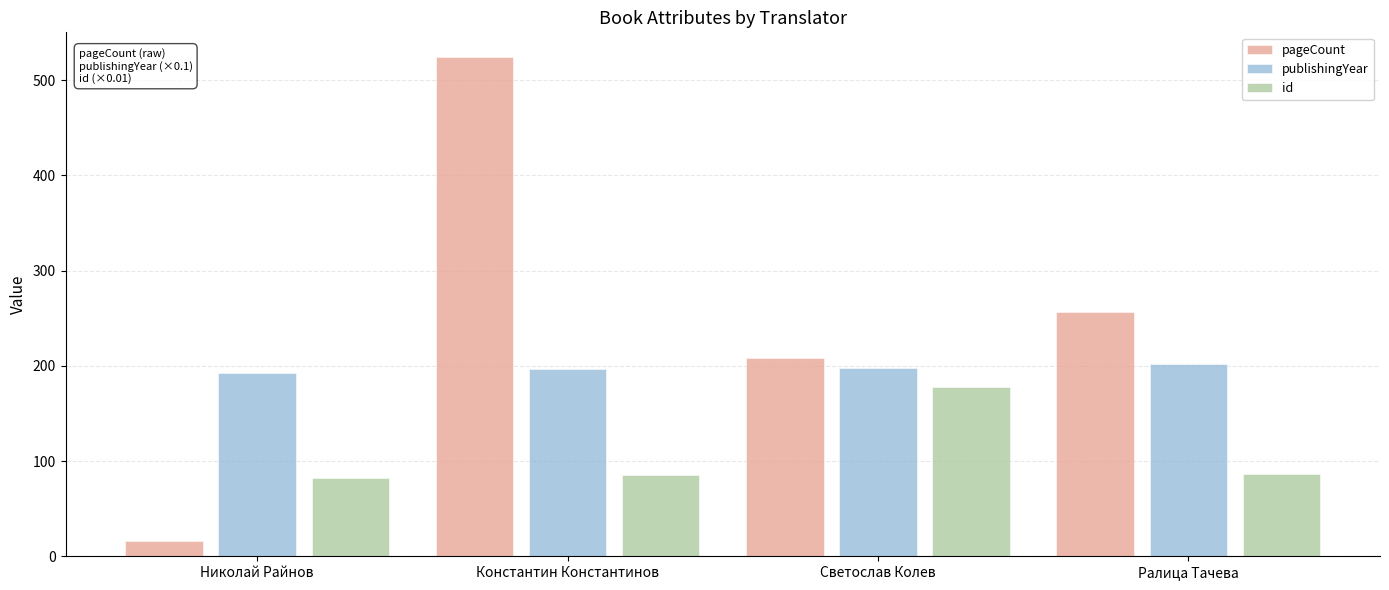

Is the value of pageCount at Константин Константинов greater than the value of id at Ралица Тачева?

Yes